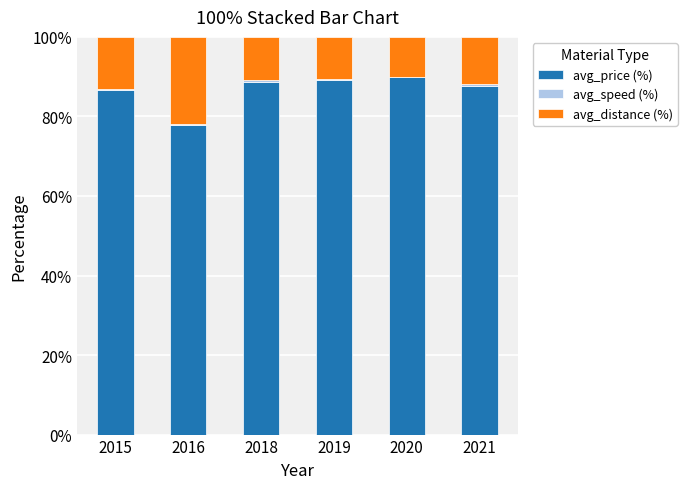

What is the maximum value for avg_price (%)?

89.8